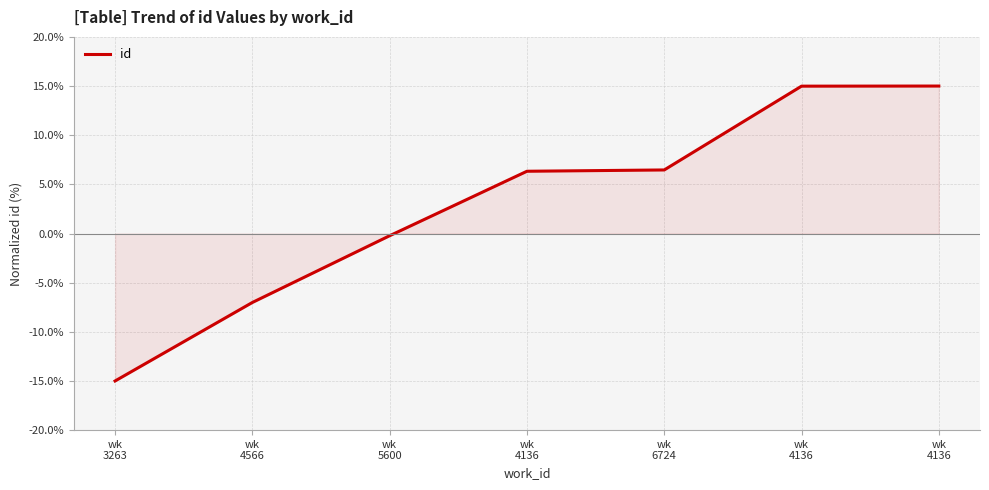

Which category has the lowest value across all series?

wk
3263